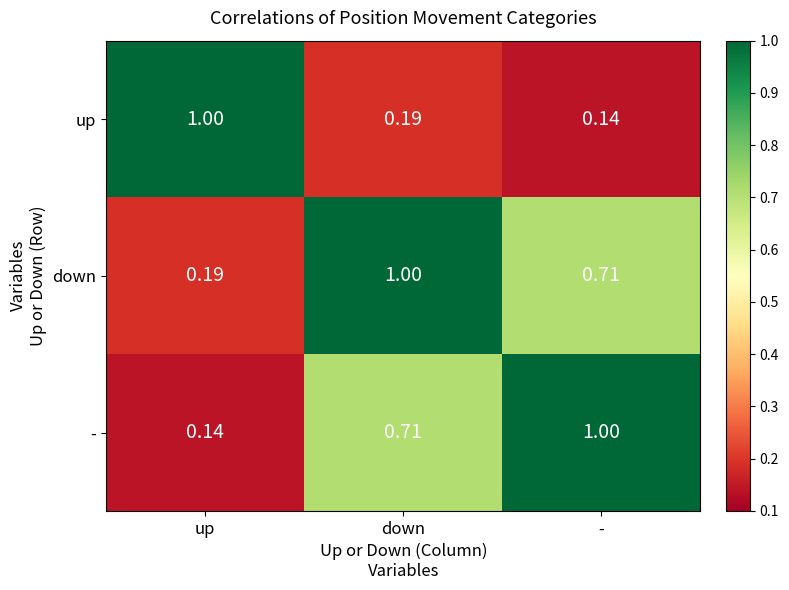

At which label is up closest to 0?

-